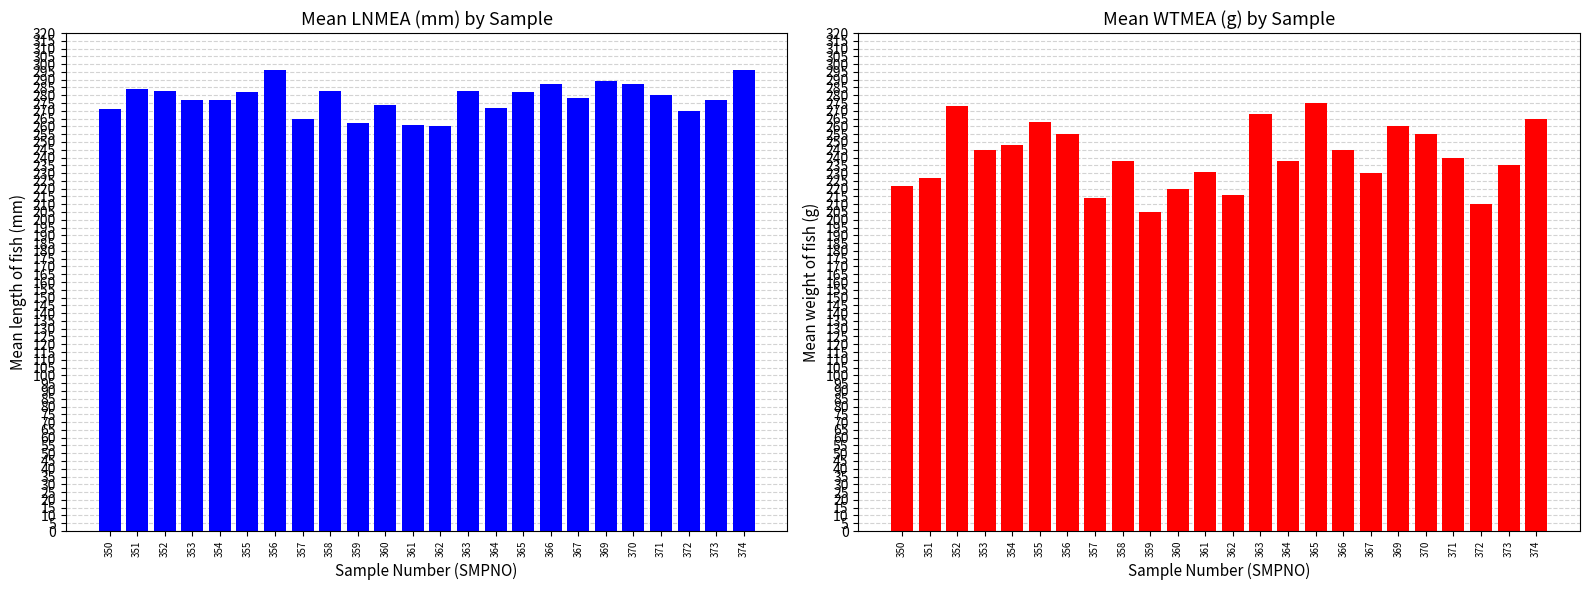

What is the sum of all Mean LNMEA (mm) values?

6676